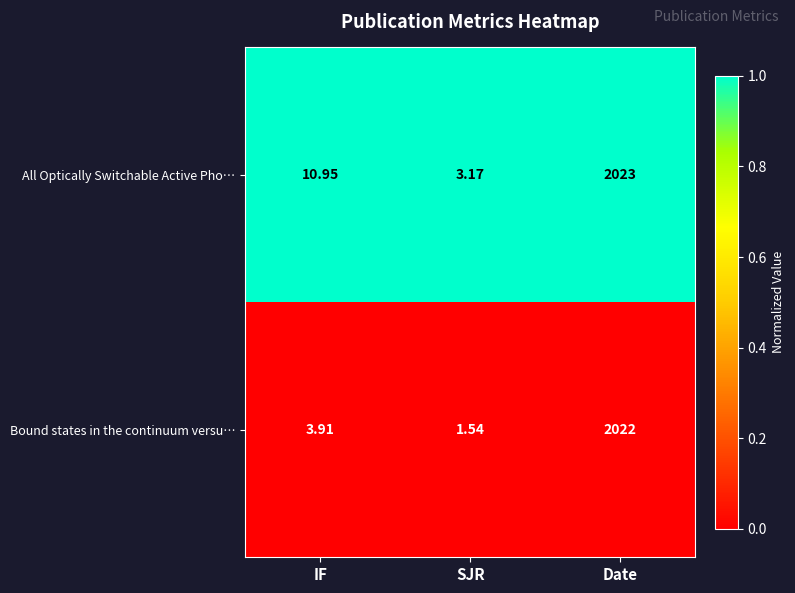

Rank the series by their average value, from highest to lowest.

All Optically Switchable Active Pho…, Bound states in the continuum versu…